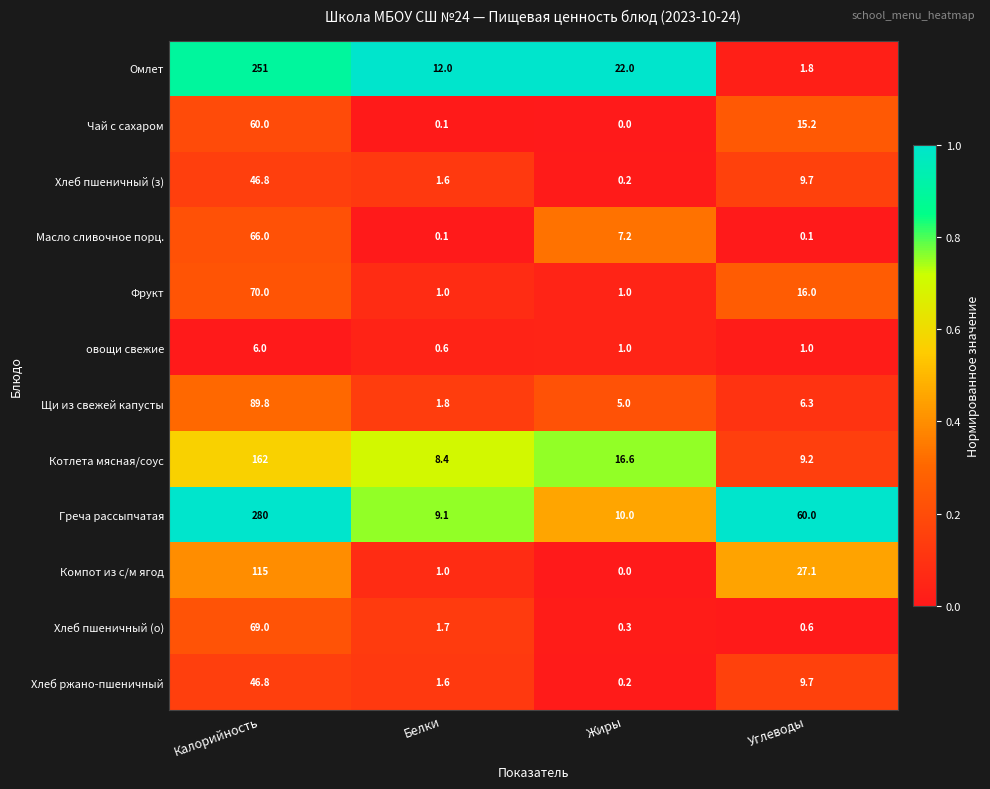

Is it true that Омлет equals 3.3 at Белки?

False